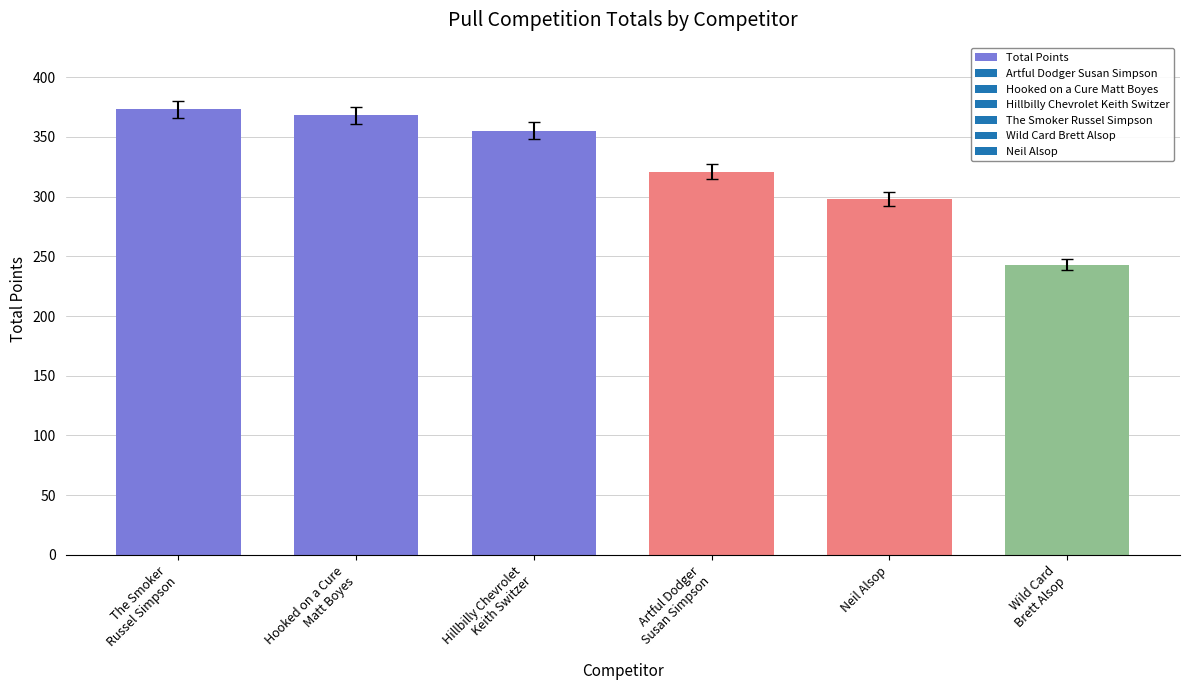

Are the bars grouped side by side (vs. stacked)?

No